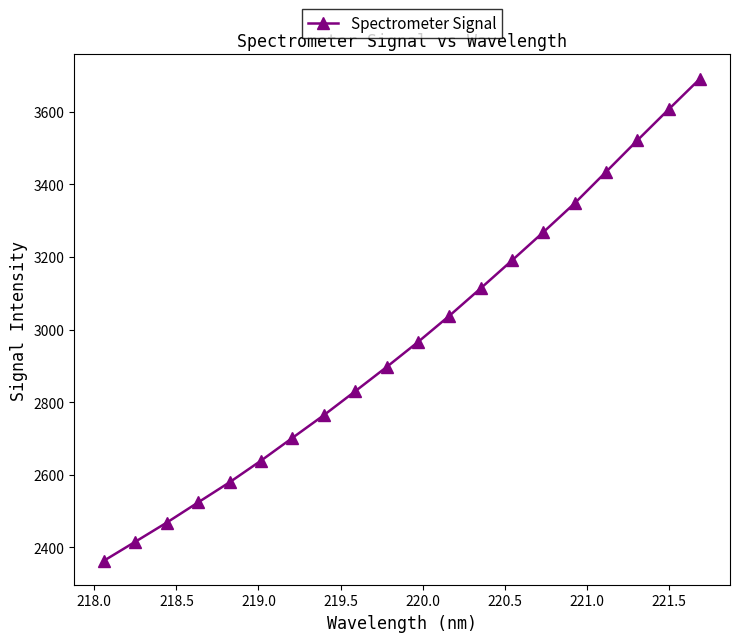

What is the minimum value shown in the chart?

2363.2